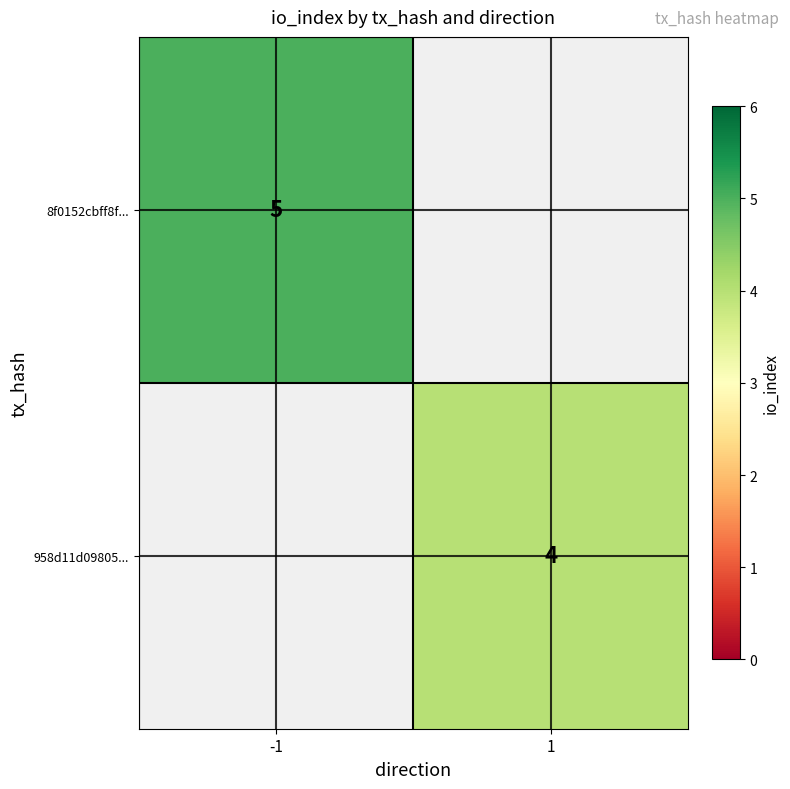

Is it true that 8f0152cbff8f... equals 5 at -1?

True